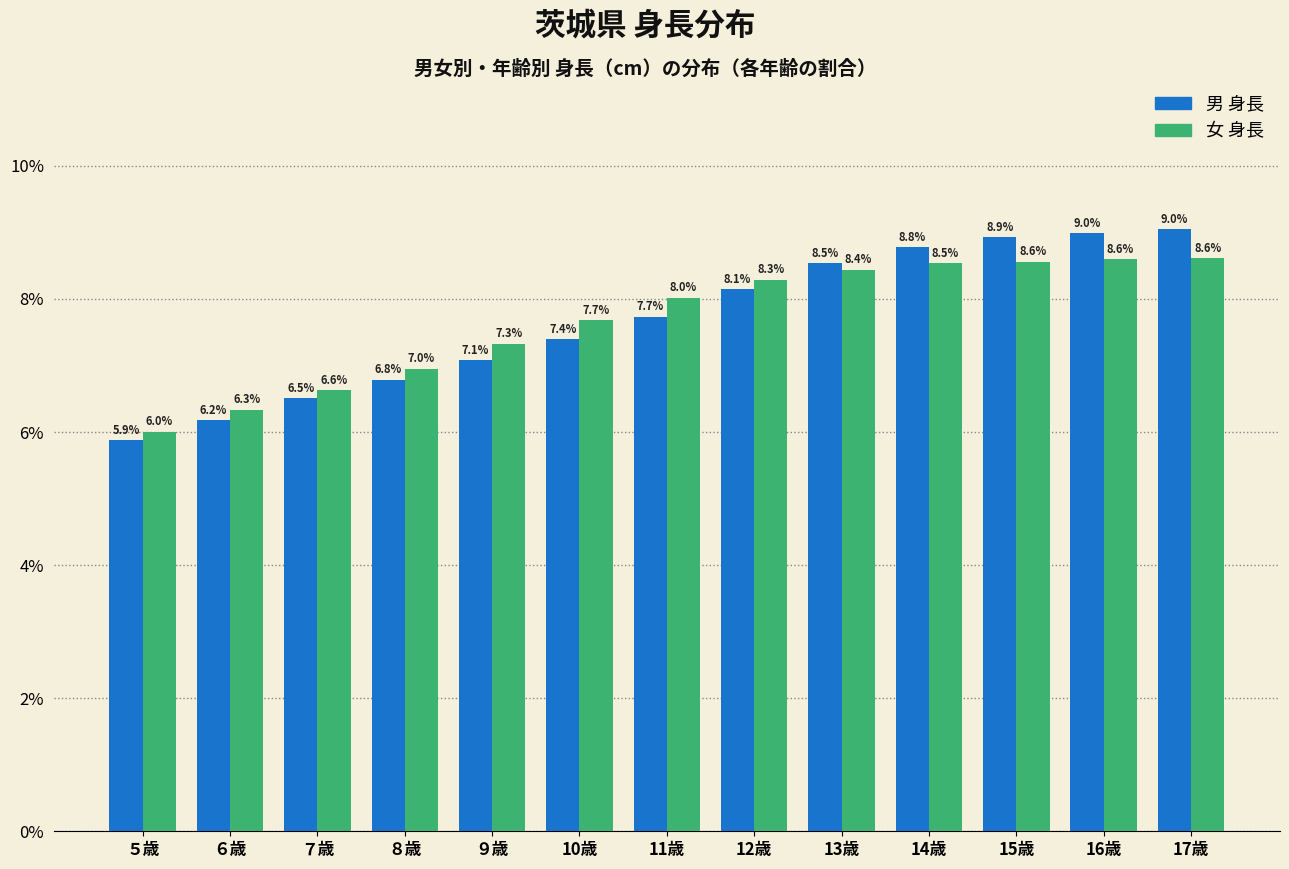

Reading left to right, what are all the values shown in this chart?

男 身長: 5.9	6.2	6.5	6.8	7.1	7.4	7.7	8.1	8.5	8.8	8.9	9.0	9.0
女 身長: 6.0	6.3	6.6	7.0	7.3	7.7	8.0	8.3	8.4	8.5	8.6	8.6	8.6